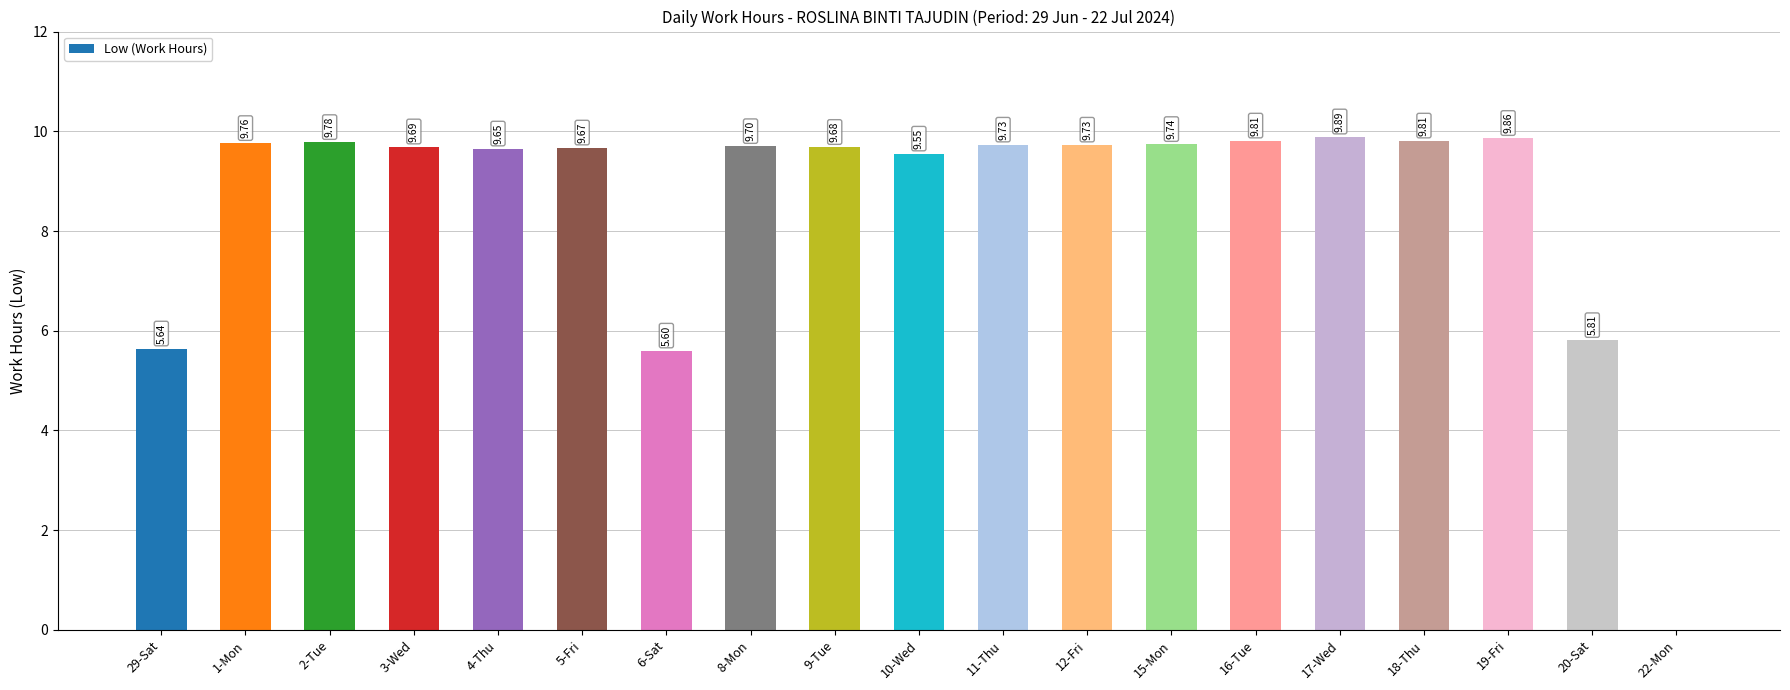

Which has a higher value, 15-Mon or 17-Wed?

17-Wed